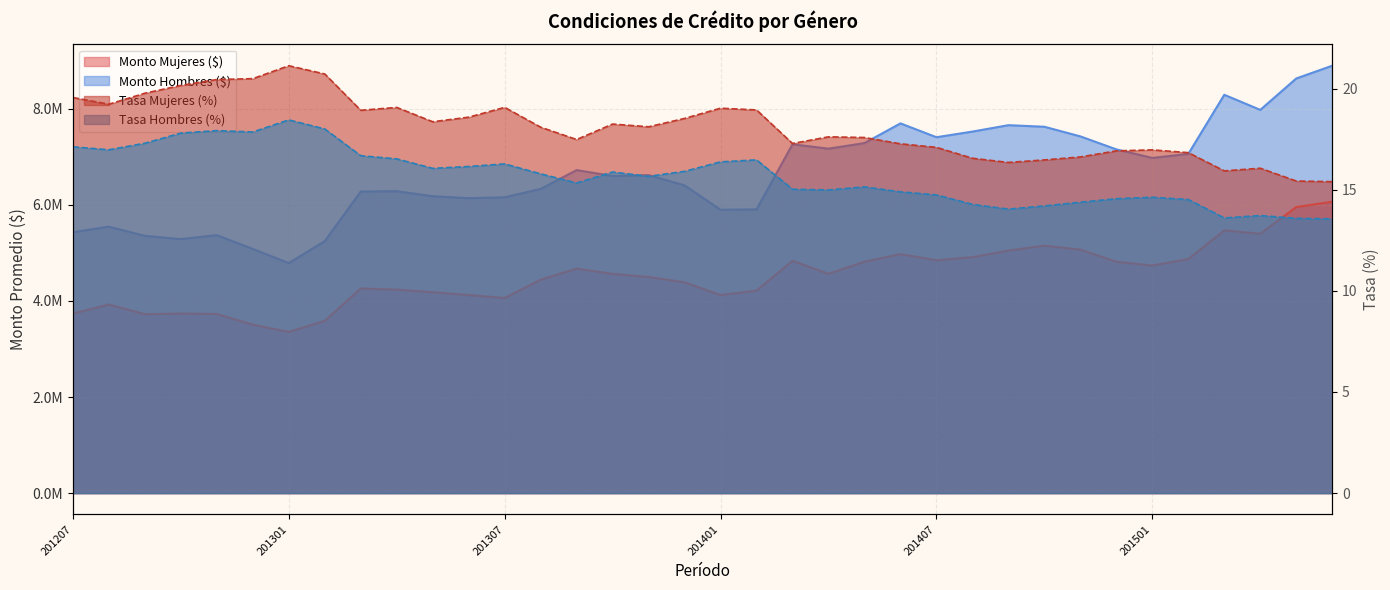

What is the maximum value for Monto Hombres ($)?

8893218.8